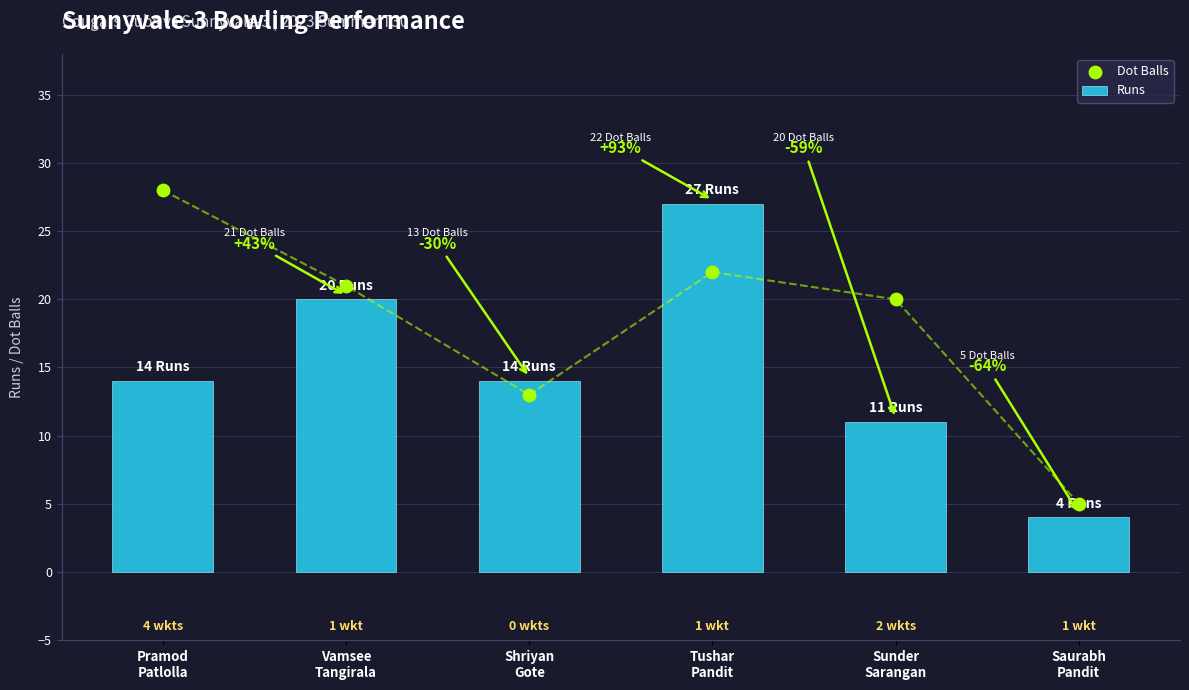

Which series reaches the maximum Y coordinate?

Dot Balls